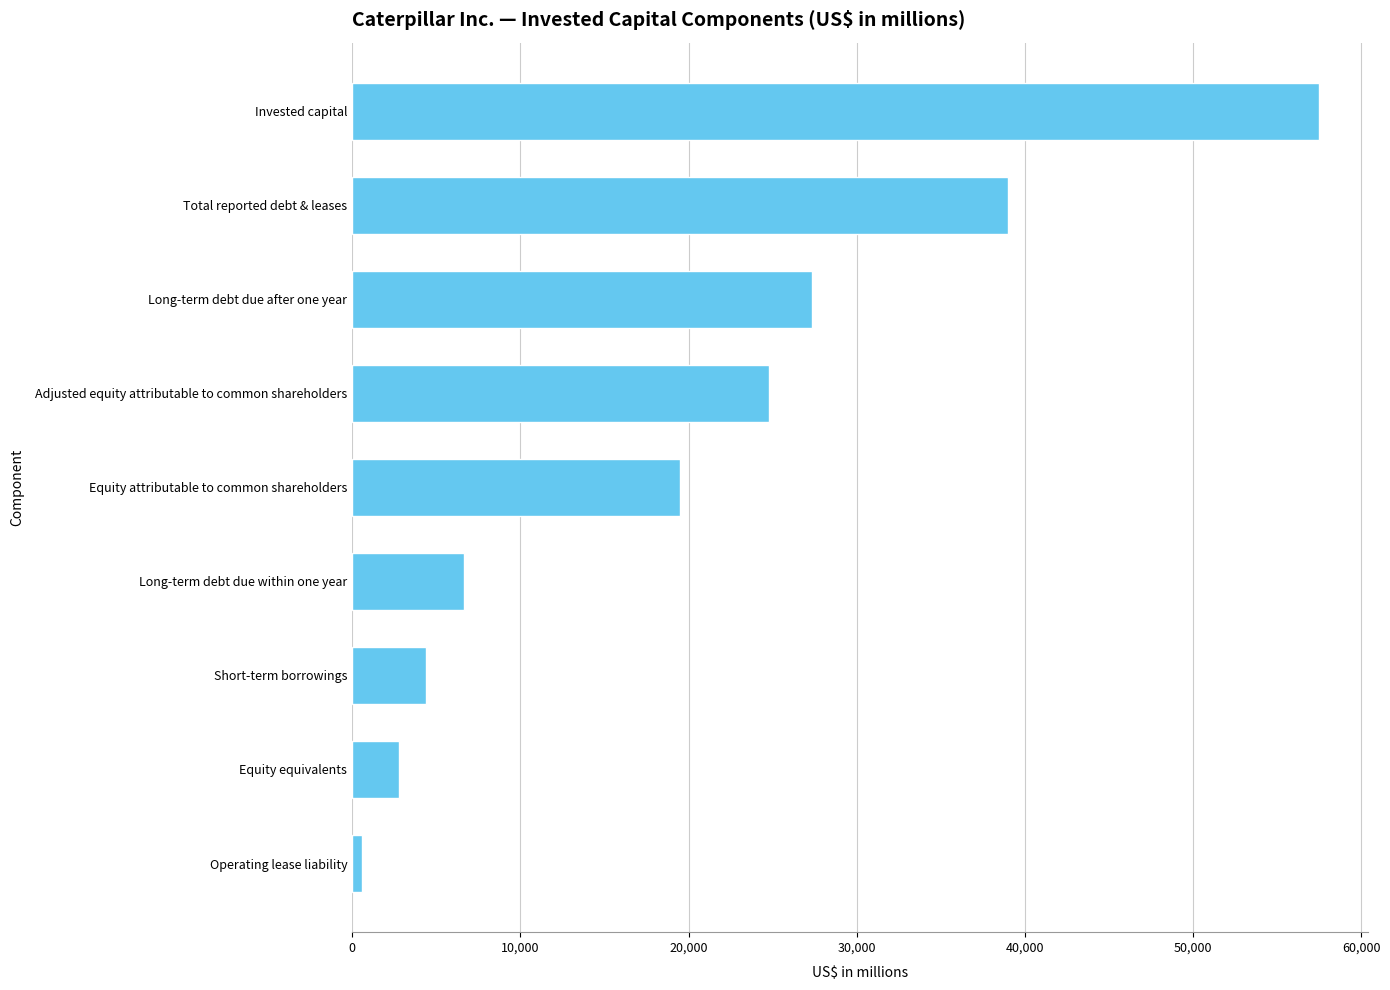

Is it true that the value at Long-term debt due within one year is 6665?

True